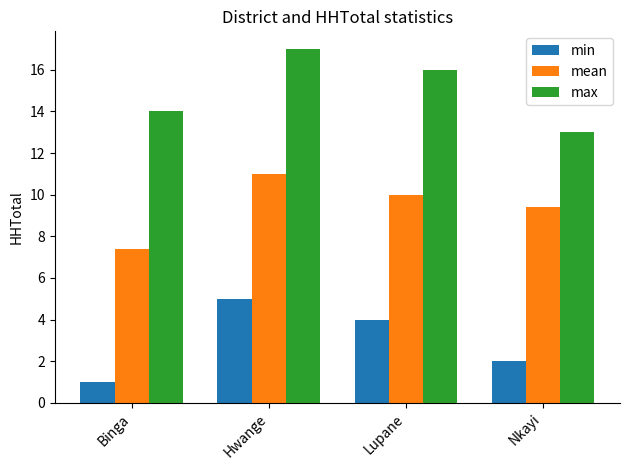

What is the sum of the mean values at Lupane and Hwange?

21.0